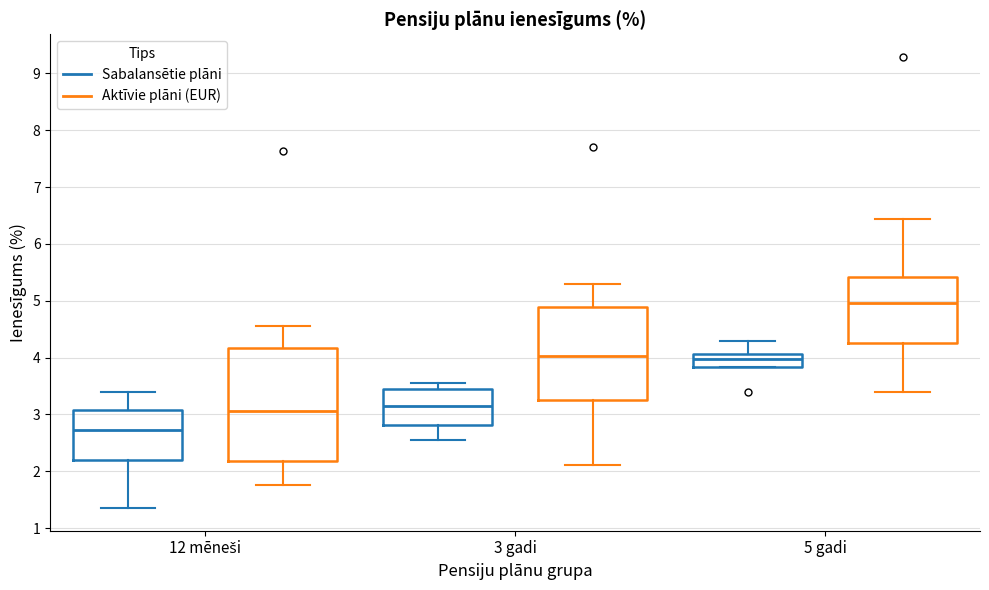

Which box's median line is the lowest?

12 mēneši (Sabalansētie plāni)